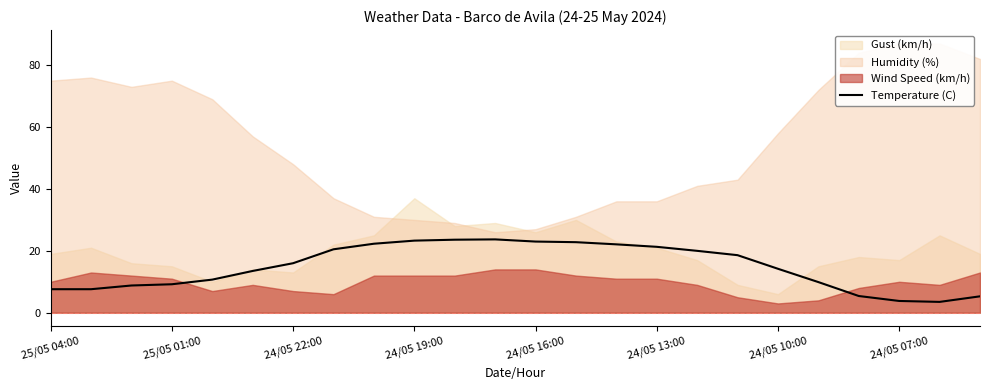

What is the difference between the maximum and minimum values?

20.2